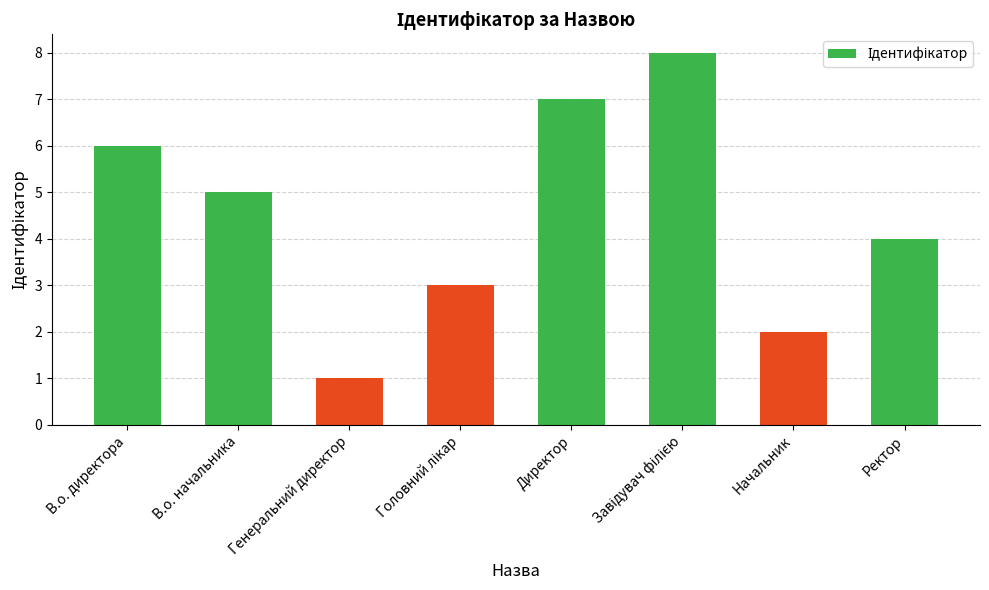

Where is the data nearest to the value 4?

Ректор